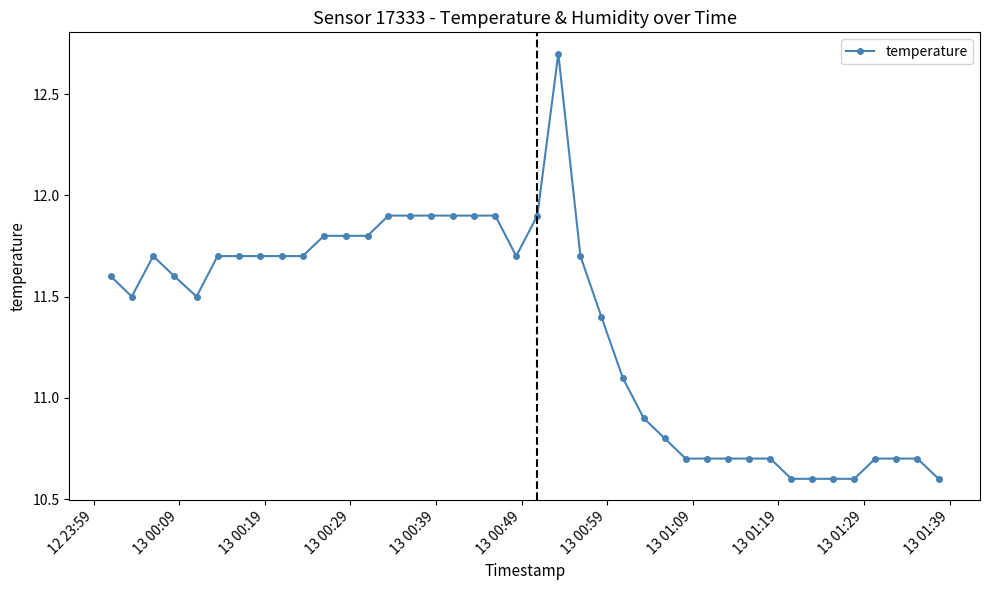

What is the smallest value displayed?

10.6